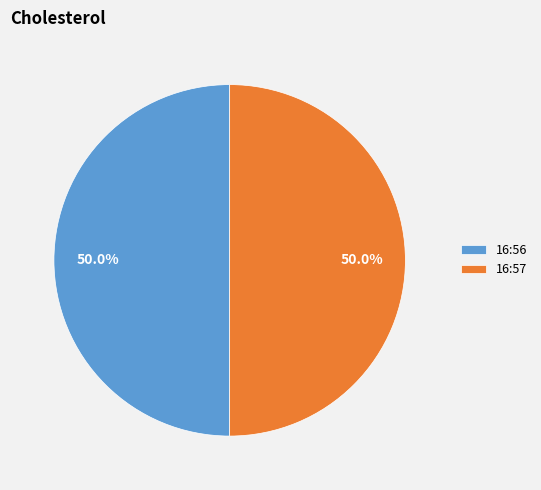

What is the ratio of the value at 16:57 to the value at 16:56?

1.0